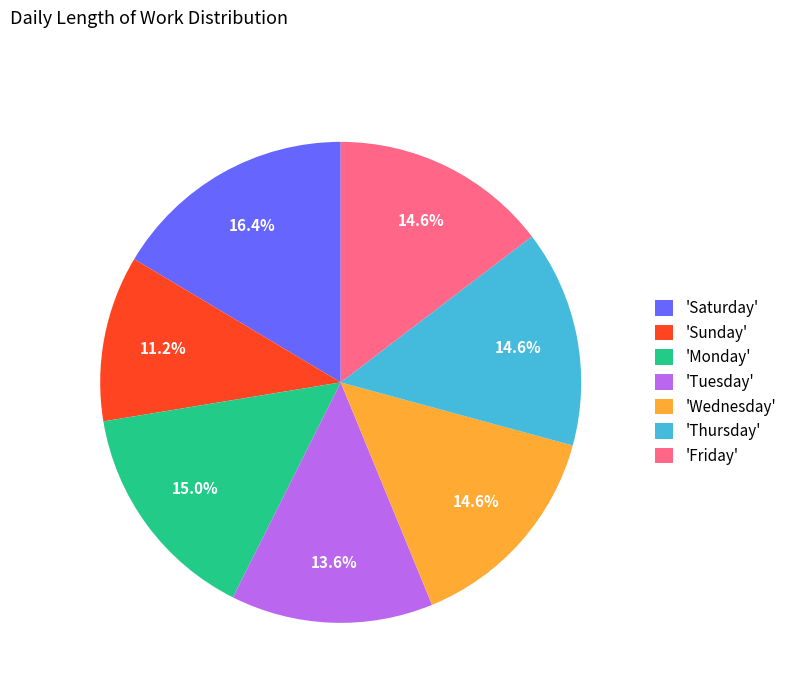

Which has a higher value, 'Thursday' or 'Tuesday'?

'Thursday'